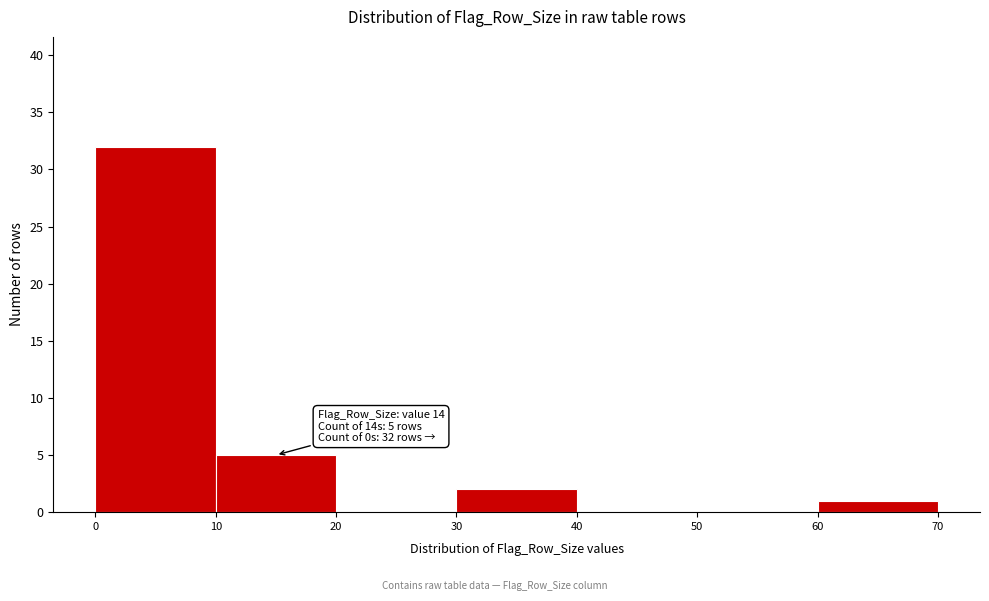

Over which range of the x-axis is the bar tallest?

0 to 10